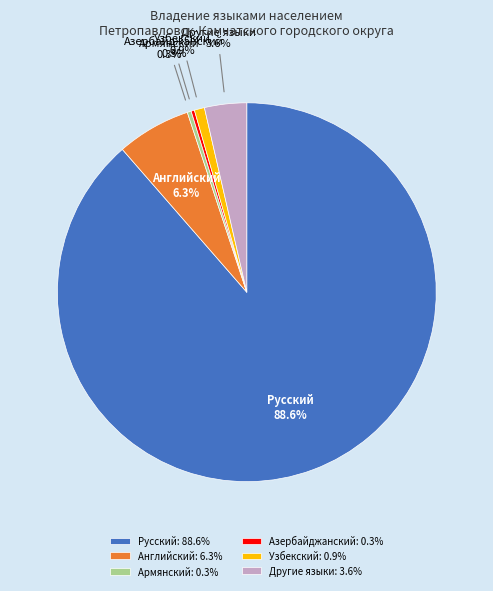

To the nearest percent, what is the difference between the Английский and Другие языки slice percentages?

3%